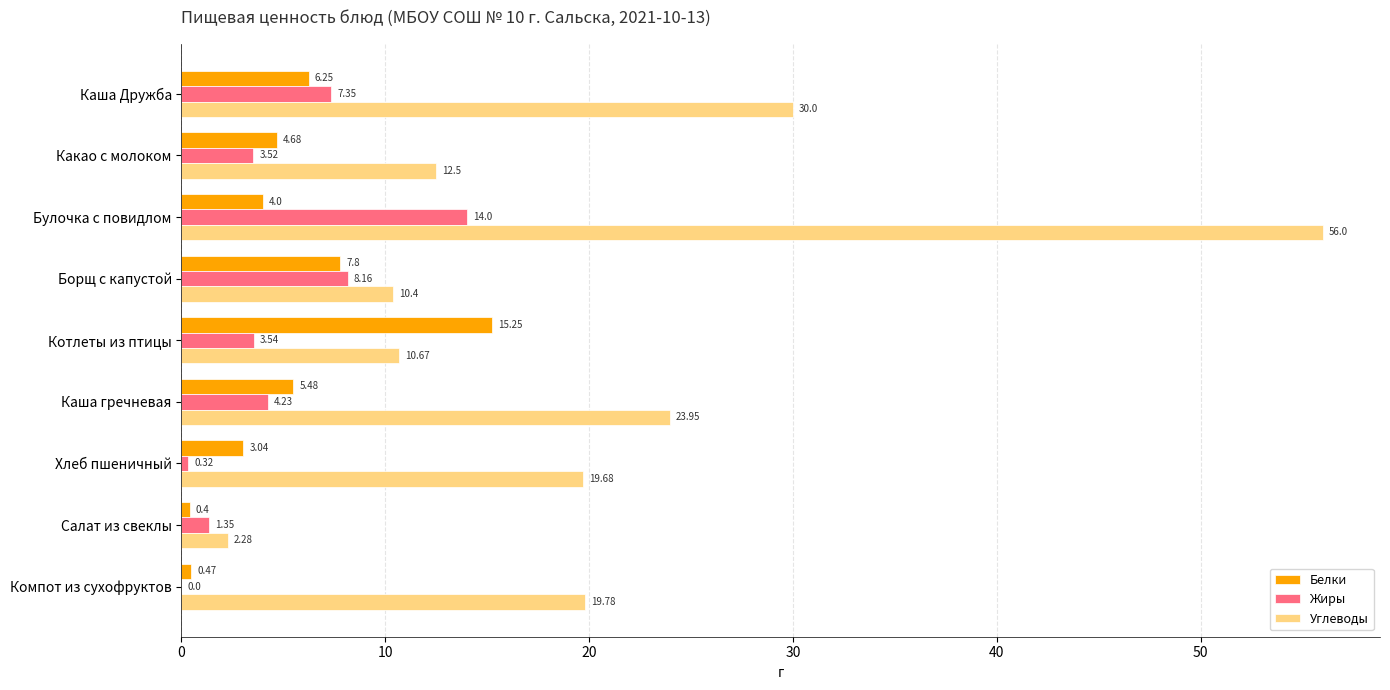

Which series changed the most between Какао с молоком and Котлеты из птицы?

Белки